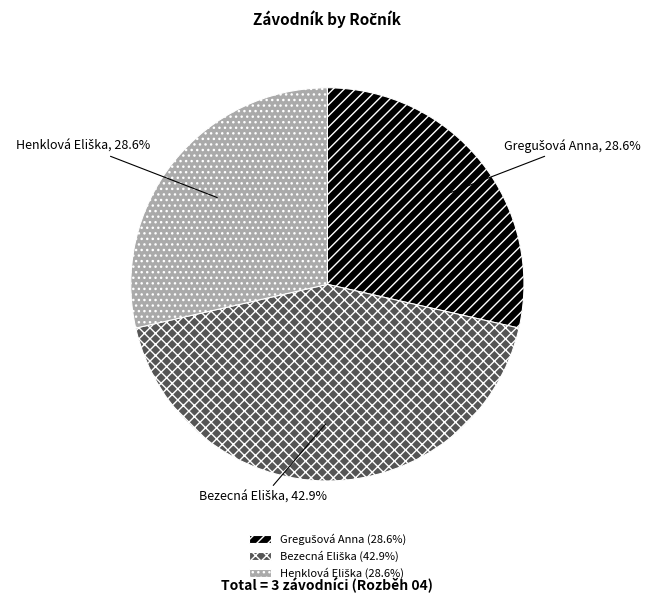

Does any single category account for the majority?

No